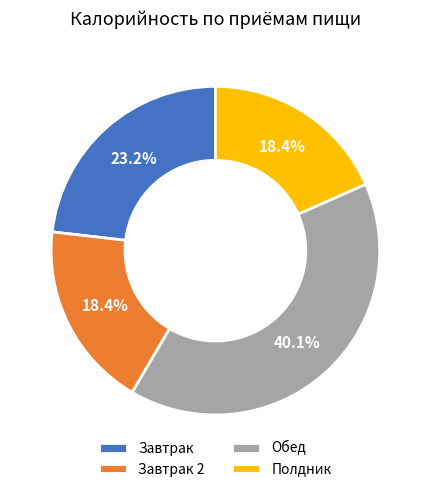

Is Обед the majority of the pie?

No